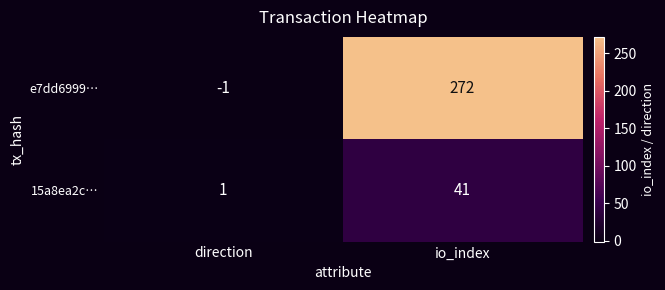

Which label corresponds to the largest value in the chart?

io_index